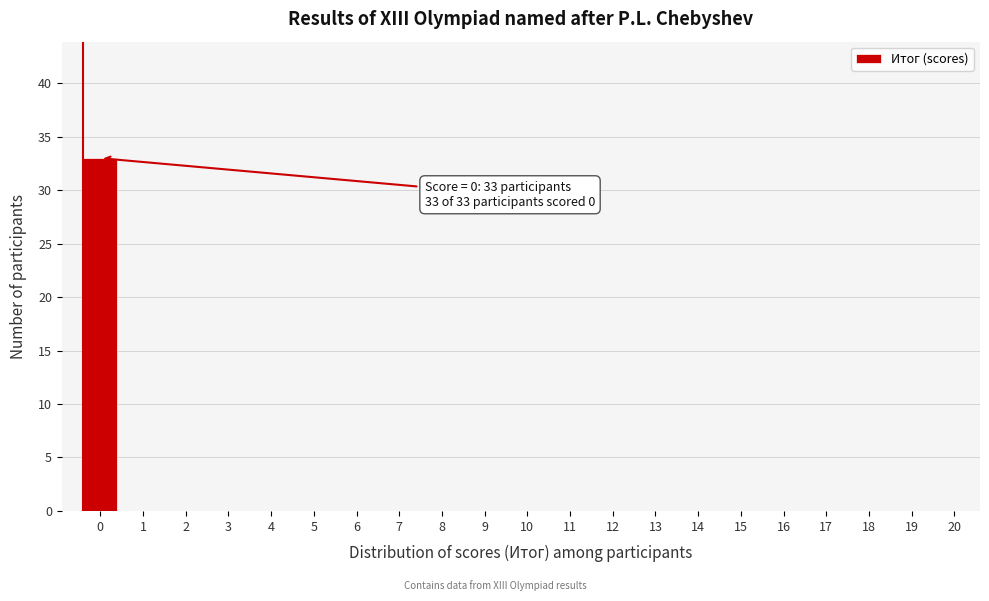

Reading right to left, what are all the values shown in this chart?

20=0	19=0	18=0	17=0	16=0	15=0	14=0	13=0	12=0	11=0	10=0	9=0	8=0	7=0	6=0	5=0	4=0	3=0	2=0	1=0	0=33